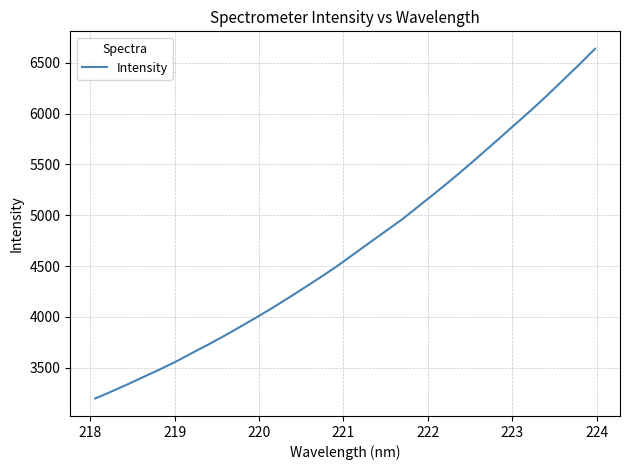

What is the maximum value shown in the chart?

6637.1